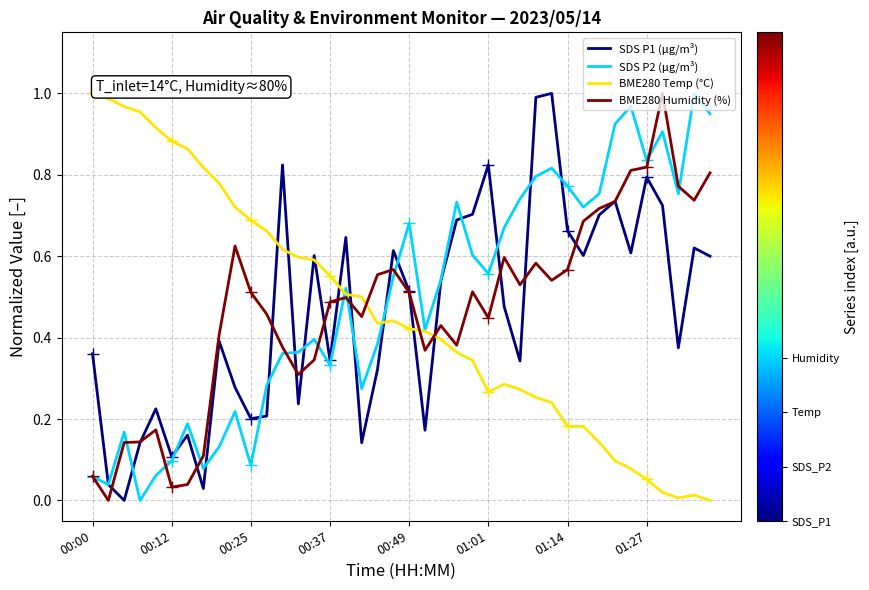

What are all the series names shown in the legend?

SDS P1 (µg/m³), SDS P2 (µg/m³), BME280 Temp (°C), BME280 Humidity (%)